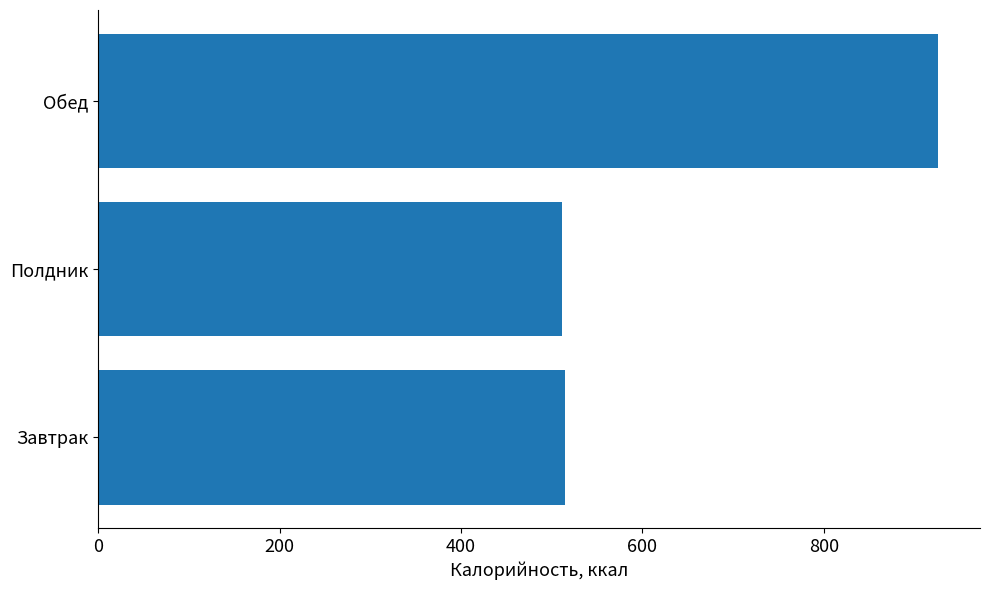

Approximately how many times larger is the value at Завтрак compared to Обед?

0.6